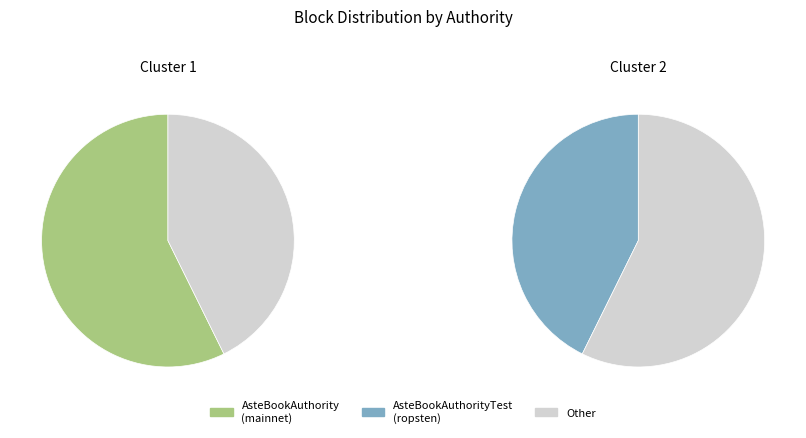

What is the majority slice?

AsteBookAuthority
(mainnet)